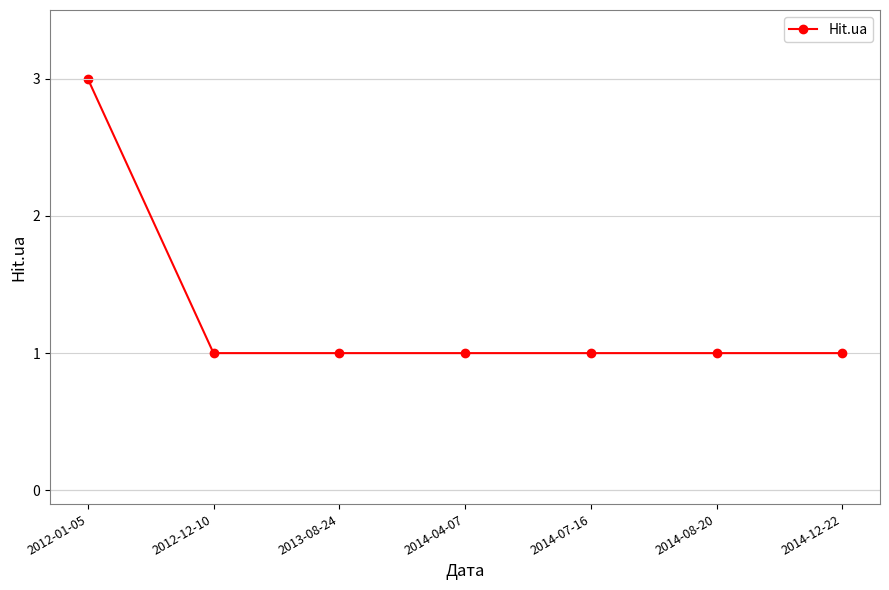

How many distinct data groups are displayed?

1